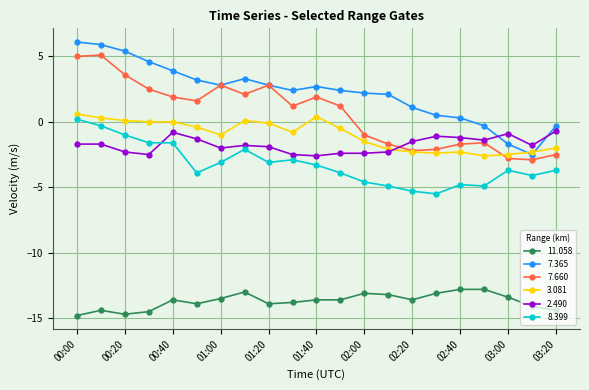

True or false: 11.058 and 3.081 intersect in this chart.

False